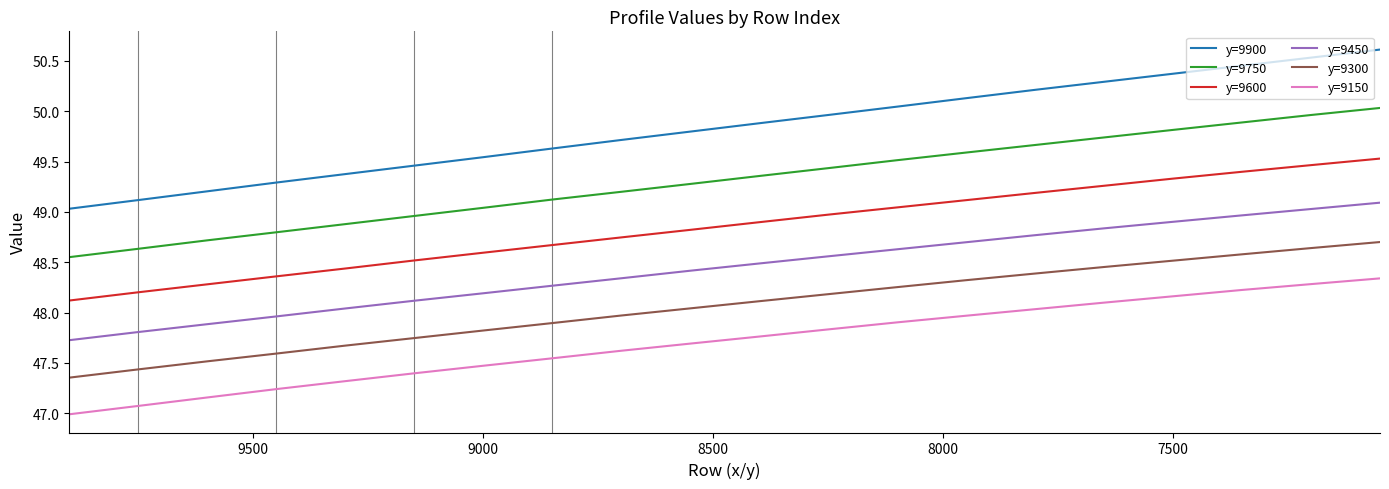

How many series are shown in this chart?

6